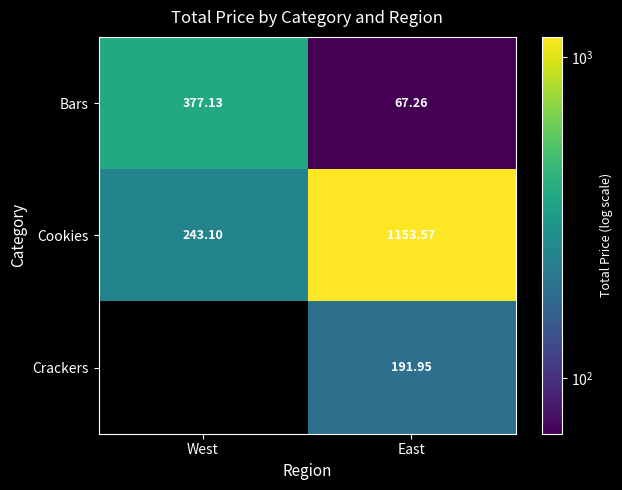

Rank the series at East from lowest to highest value.

Bars, Crackers, Cookies